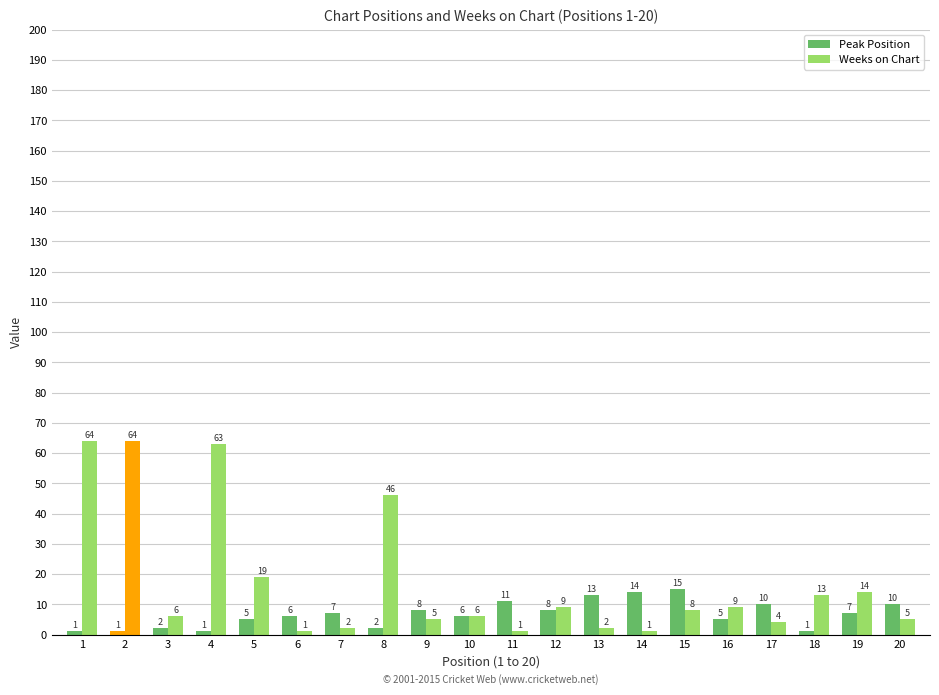

List the labels in order of Peak Position value, smallest first.

1, 2, 4, 18, 3, 8, 5, 16, 6, 10, 7, 19, 9, 12, 17, 20, 11, 13, 14, 15